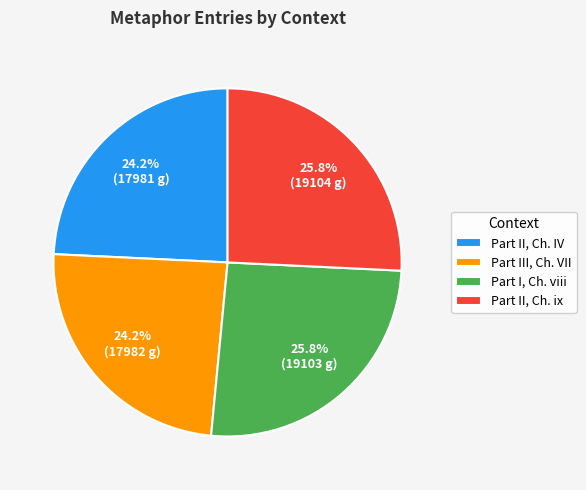

Is there any slice that represents more than half of the pie?

No